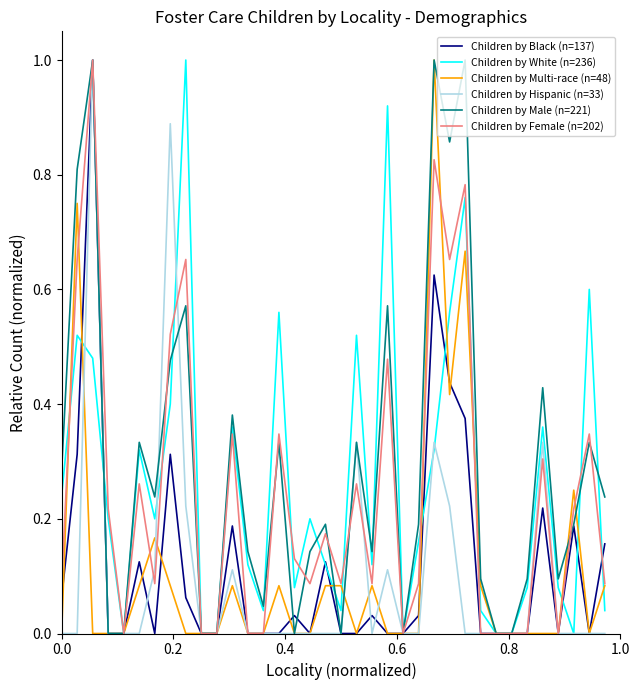

What is the maximum value for Children by Male (n=221)?

1.0